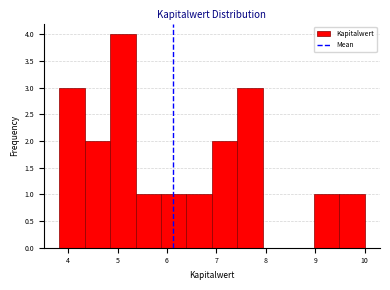

Reading left to right, transcribe this chart: for each bar, give the range it covers on the x-axis and its height. Neither the bar edges nor the heights are printed on the chart, so give them approximately, as read against the axes.

3.8 to 4.3: 3
4.3 to 4.9: 2
4.9 to 5.4: 4
5.4 to 5.9: 1
5.9 to 6.4: 1
6.4 to 6.9: 1
6.9 to 7.4: 2
7.4 to 7.9: 3
7.9 to 8.5: 0
8.5 to 9.0: 0
9.0 to 9.5: 1
9.5 to 10.0: 1